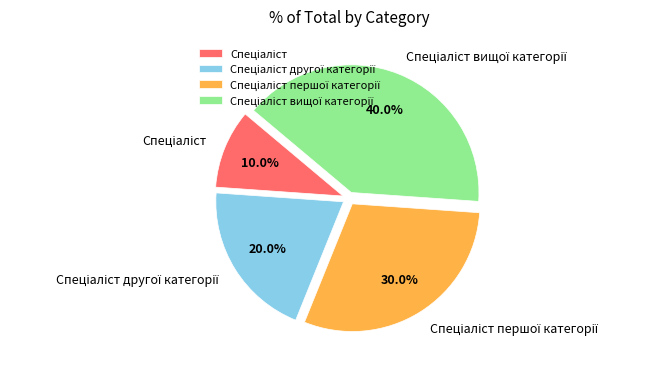

How many segments does this pie chart have?

4